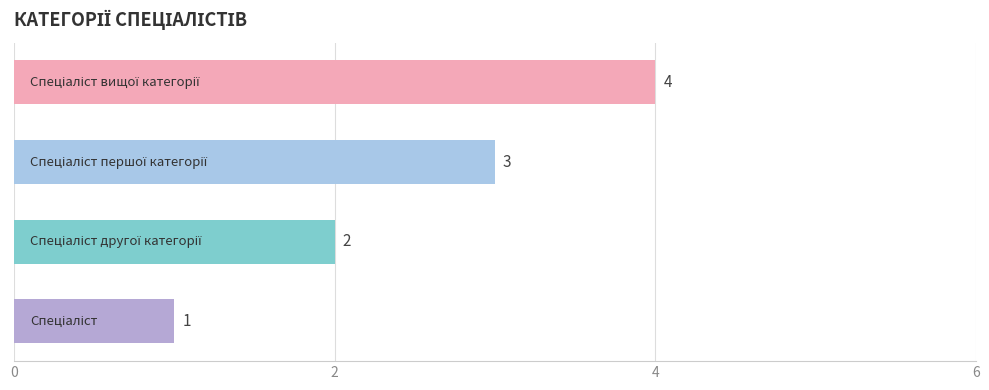

How many values are between 2 and 4?

3